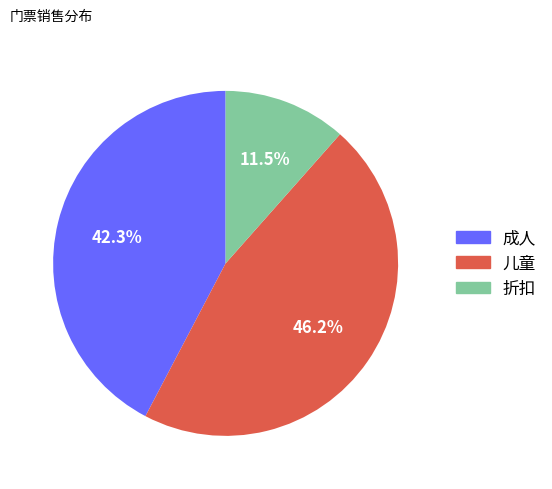

To the nearest percent, what is the difference between the largest and smallest slice percentages?

35%